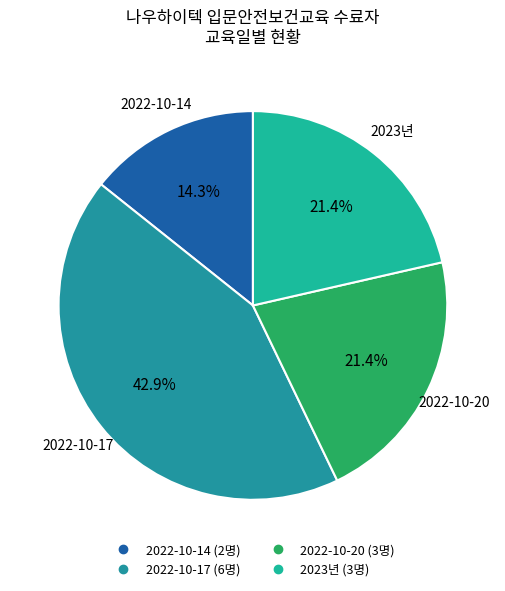

Which category has the biggest portion of the pie?

2022-10-17